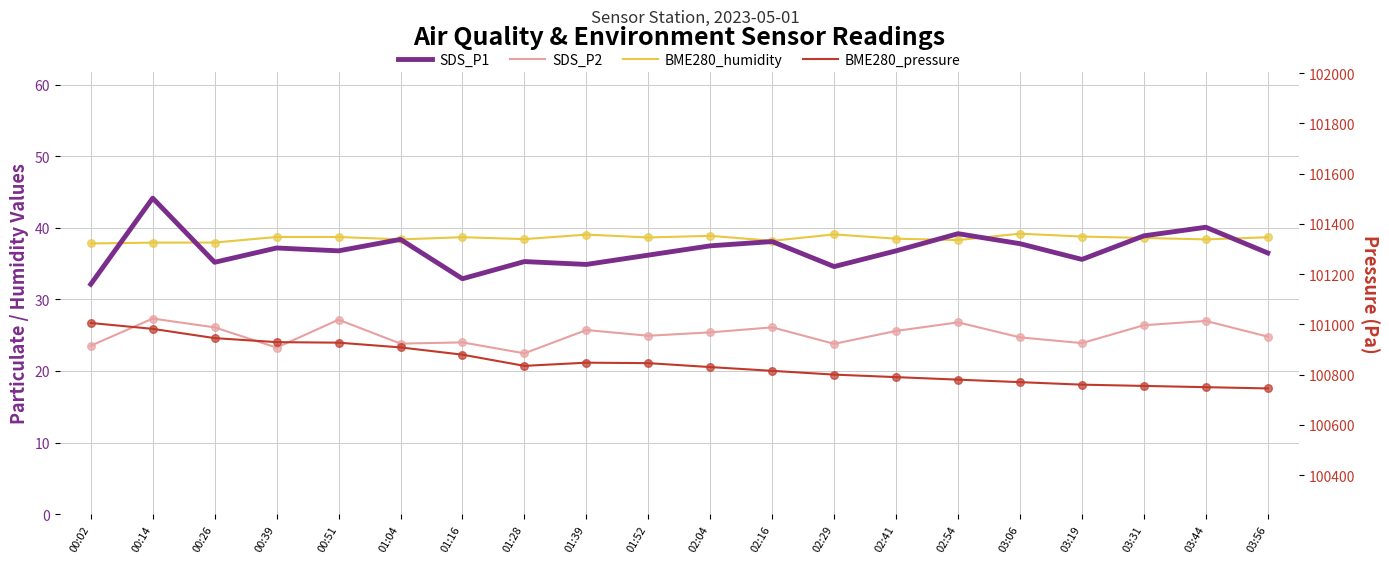

Which series has the largest total across all categories?

BME280_pressure